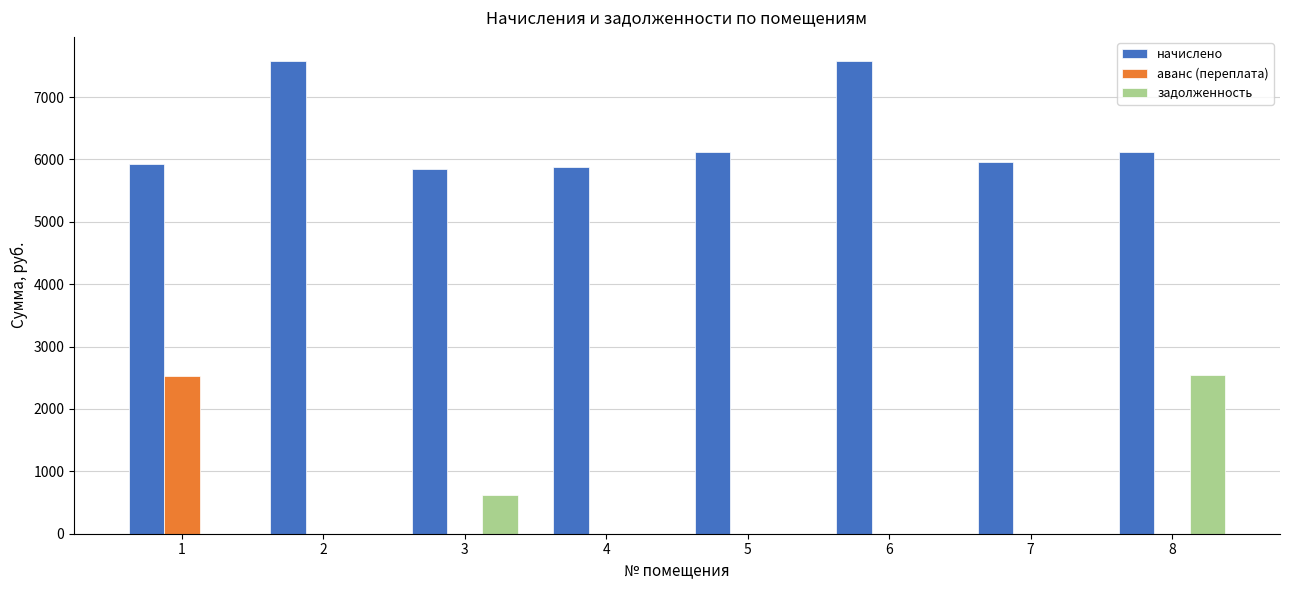

Is it true that начислено equals 4018.1 at 2?

False